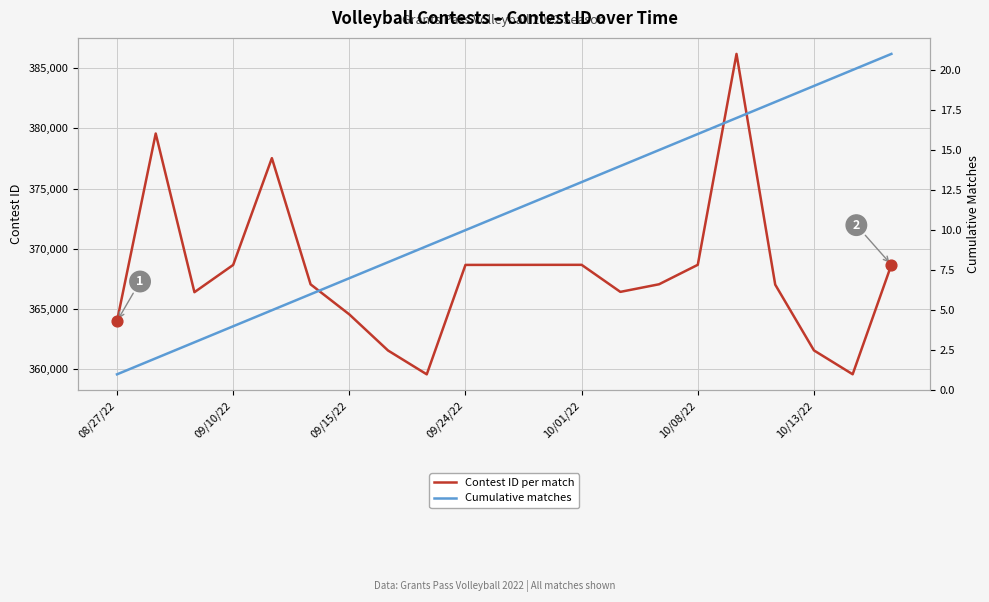

Which series contains the lowest Y value?

Cumulative matches